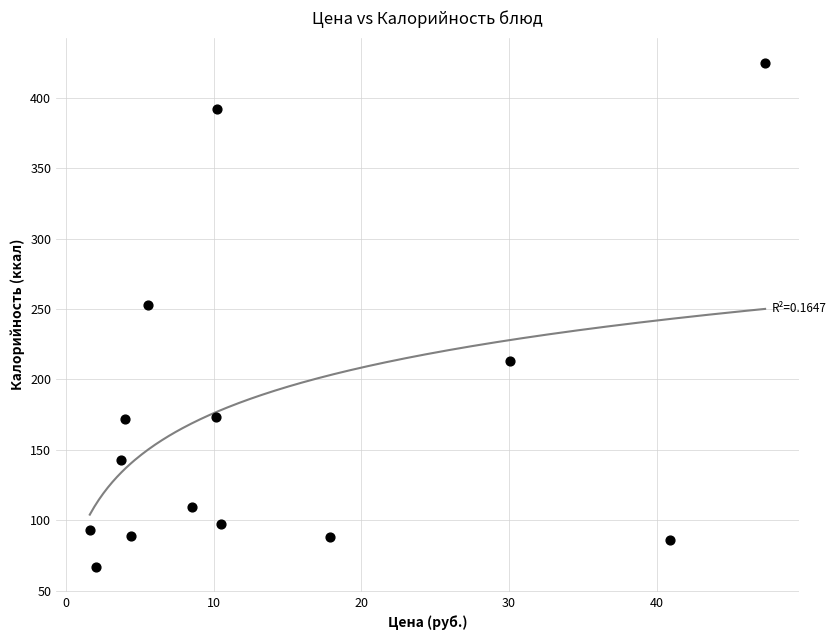

What Y value in the scatter plot is closest to 246?

253